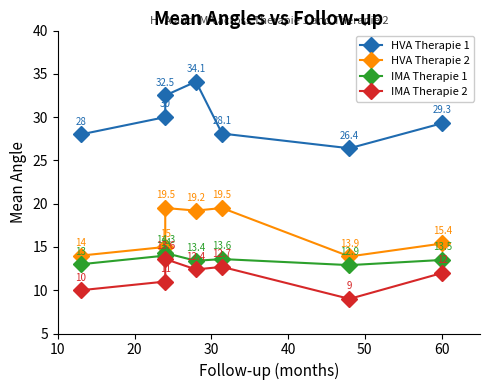

Rank the series at 30 from lowest to highest value.

IMA Therapie 2, IMA Therapie 1, HVA Therapie 2, HVA Therapie 1